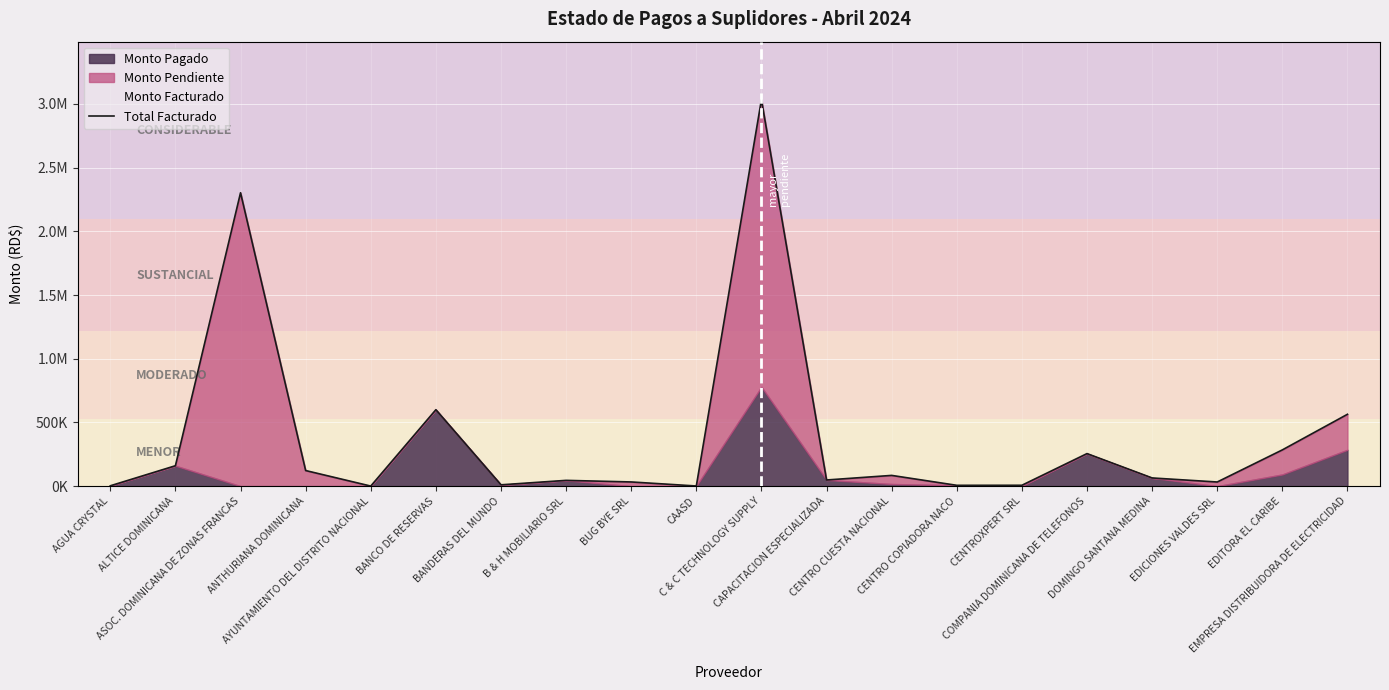

Where is the first local minimum?

AYUNTAMIENTO DEL DISTRITO NACIONAL